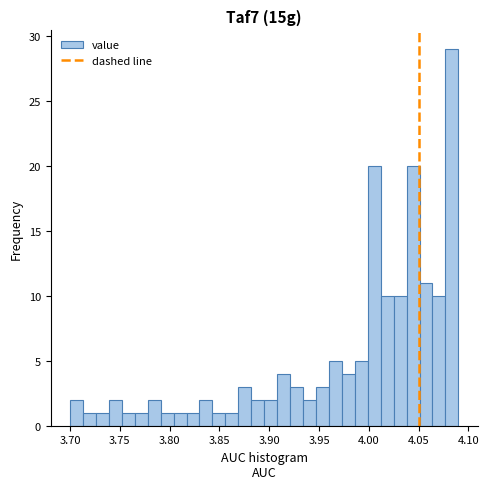

Around what value on the x-axis is the tallest bar? Give the approximate position of its centre, as read against the axis.

4.085